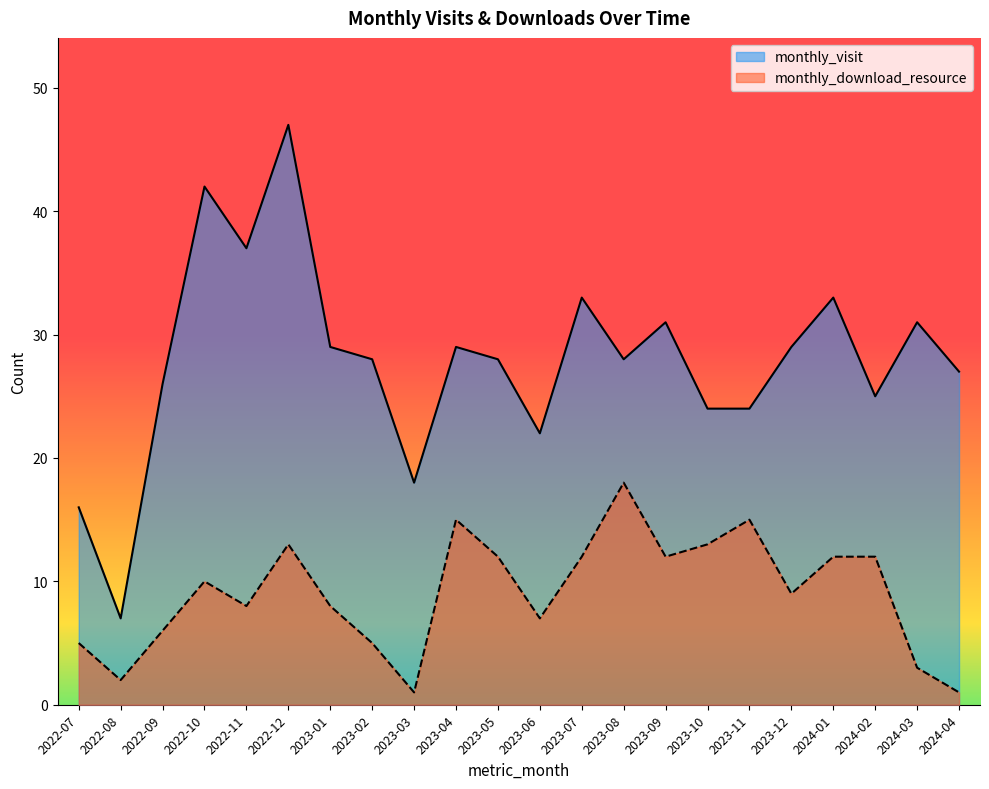

True or false: monthly_visit and monthly_download_resource cross at least once.

False